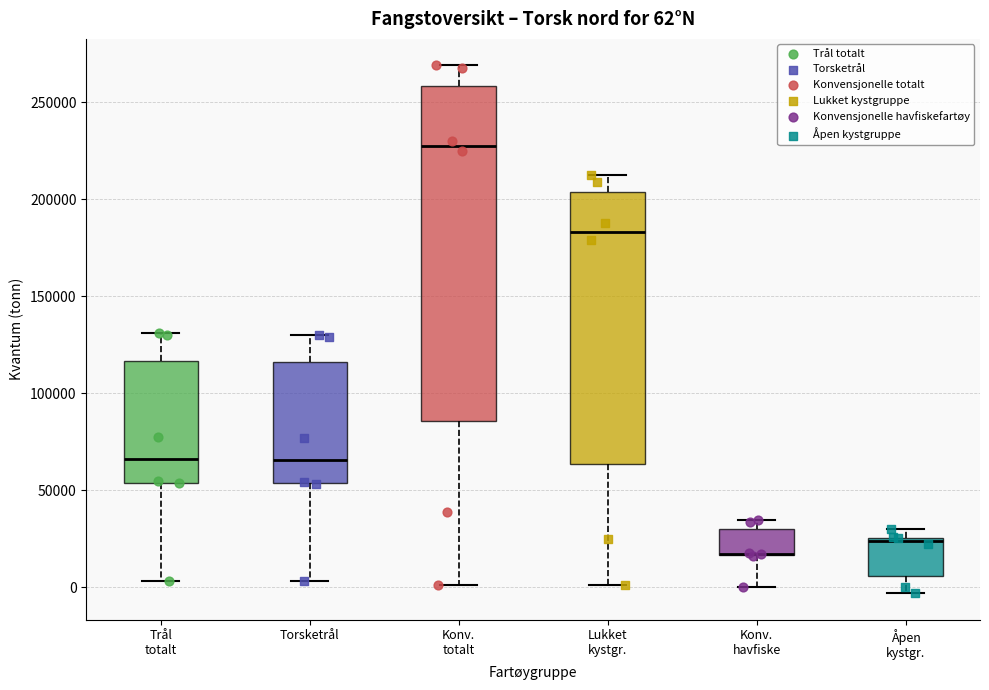

Comparing the boxes themselves (not the whiskers), which one is the tallest?

Konv. totalt